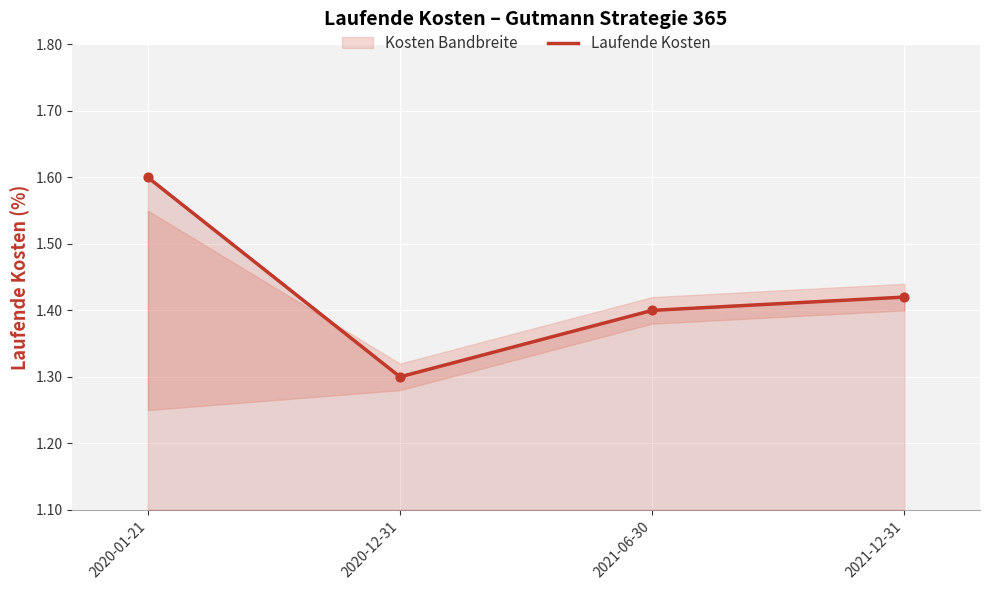

What is the change in value from 2020-01-21 to 2021-06-30?

-0.2